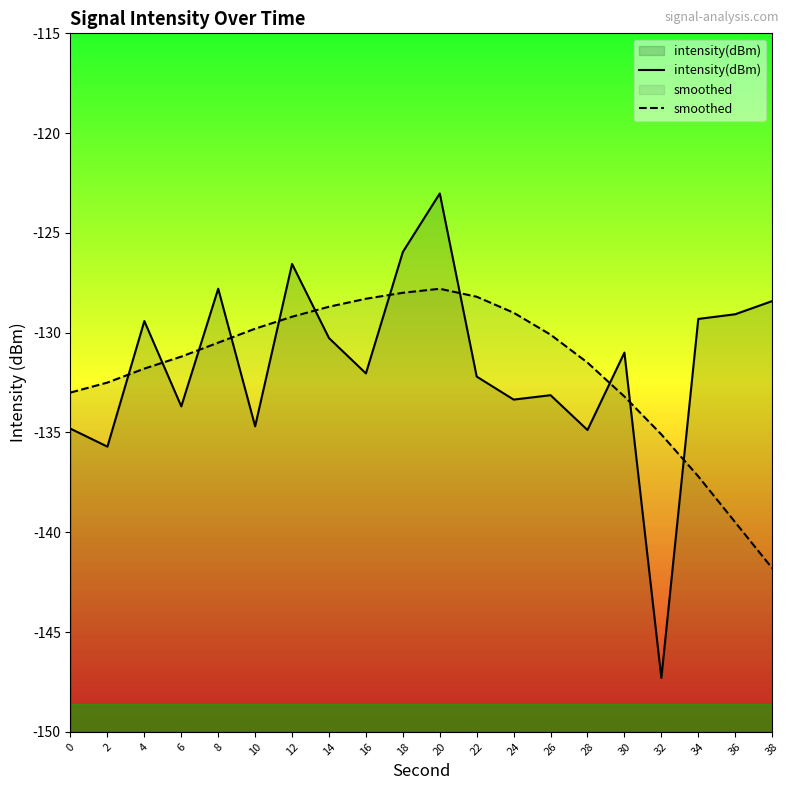

How many times do smoothed and intensity(dBm) cross each other?

11